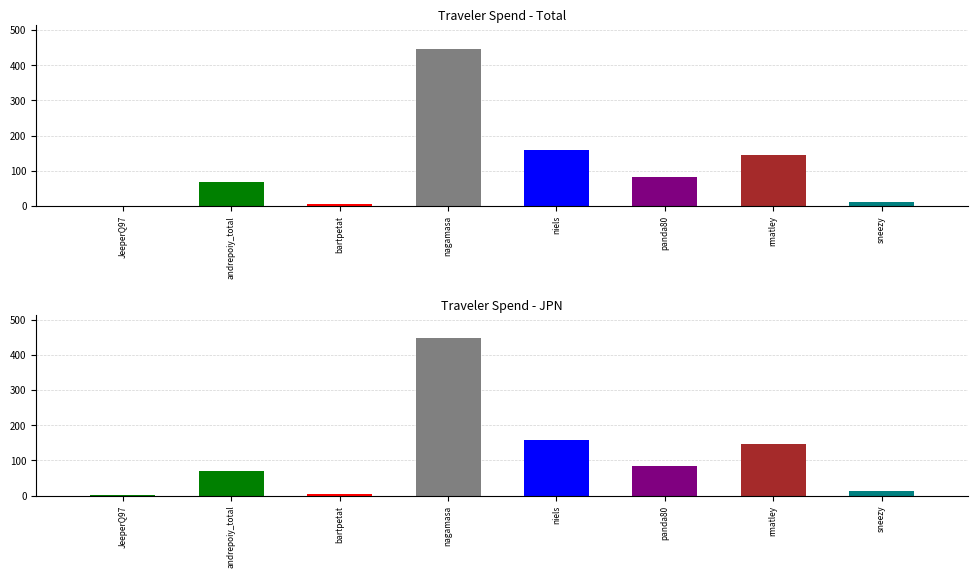

What position from the right is panda80?

3